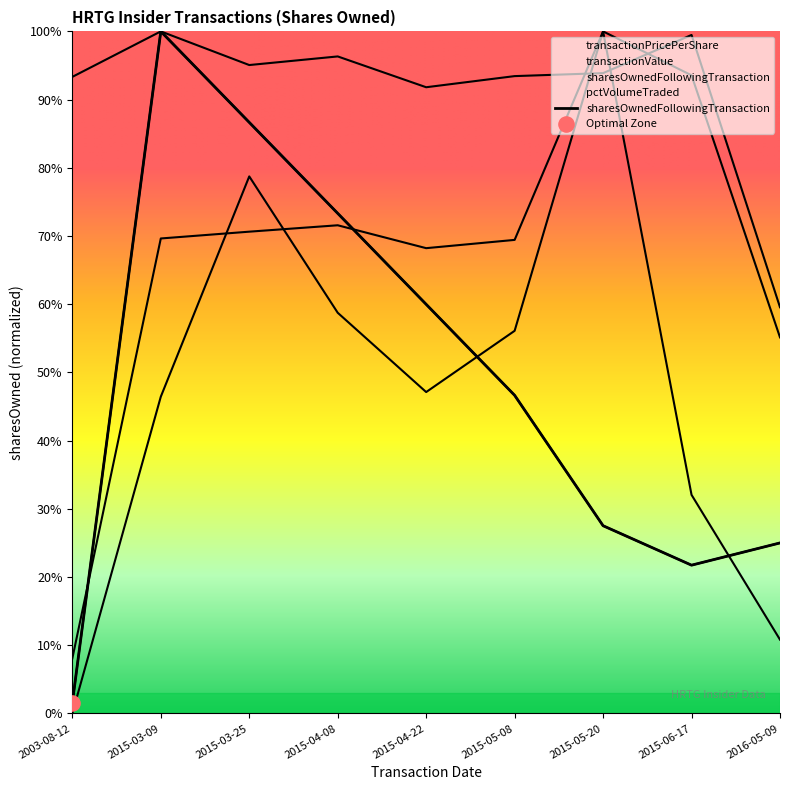

Which series has the largest total across all categories?

transactionPricePerShare